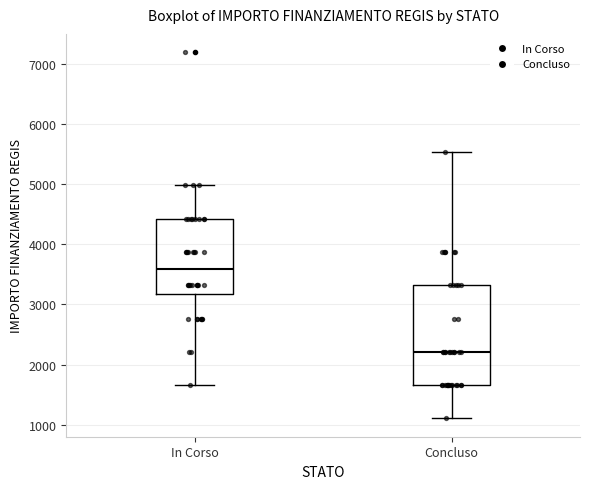

Reading left to right, transcribe this box plot: for each box, give where its median line is, the range the box spans, and where its two whiskers end, as read against the y-axis. The values are not printed on the chart, so give them approximately, as read against the axis.

In Corso: median 3600, box 3200 to 4400, whiskers 1700 to 5000
Concluso: median 2200, box 1700 to 3300, whiskers 1100 to 5500